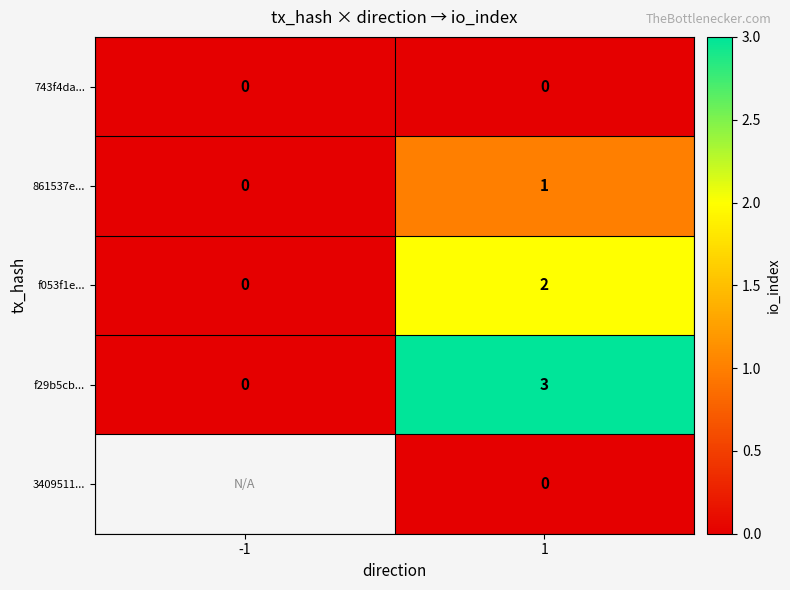

What is the total value across all series at 1?

6